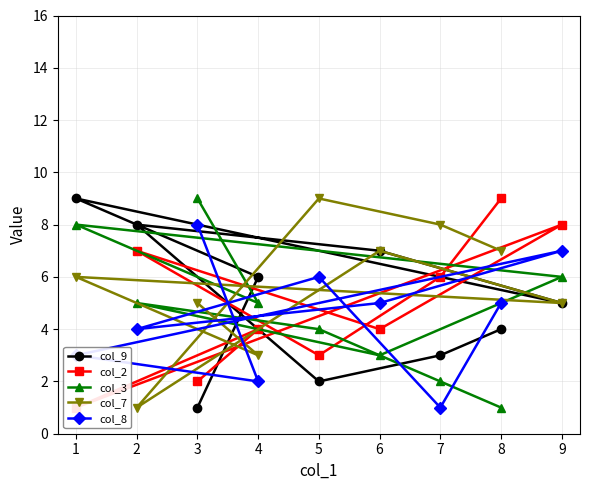

Rank the series by their maximum value, from highest to lowest.

col_9, col_2, col_3, col_7, col_8